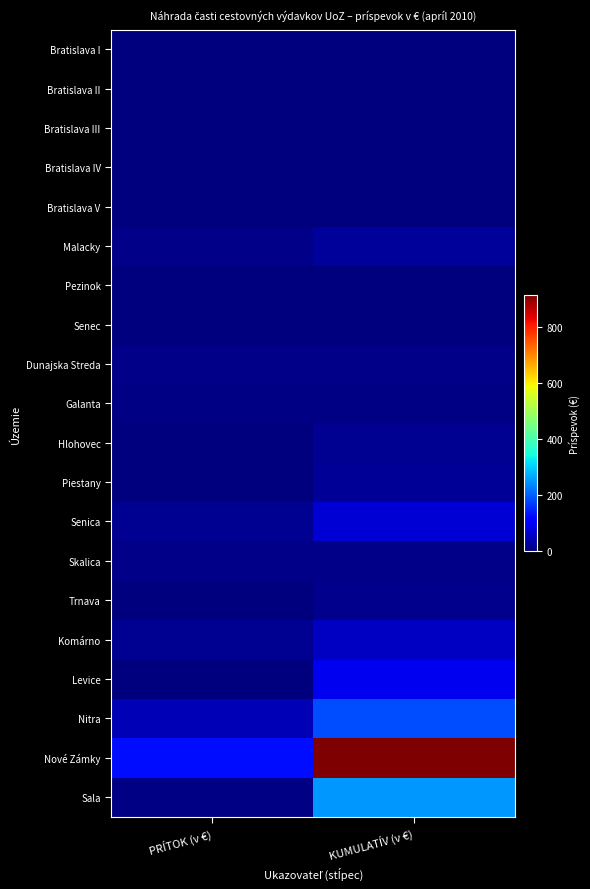

Which has a higher value, KUMULATÍV (v €) or PRÍTOK (v €)?

KUMULATÍV (v €)